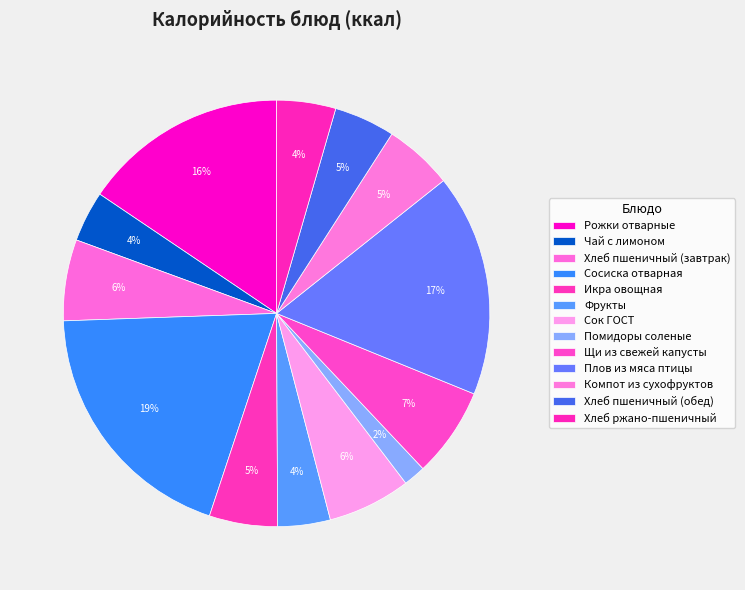

How many segments does this pie chart have?

13